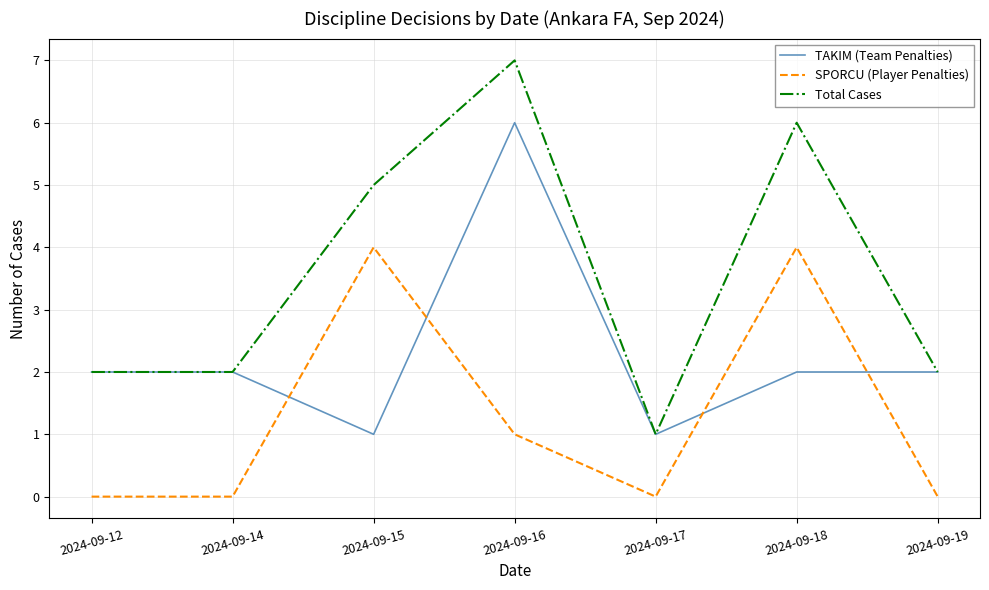

The Total Cases series shows 2 at 2024-09-15. True or false?

False